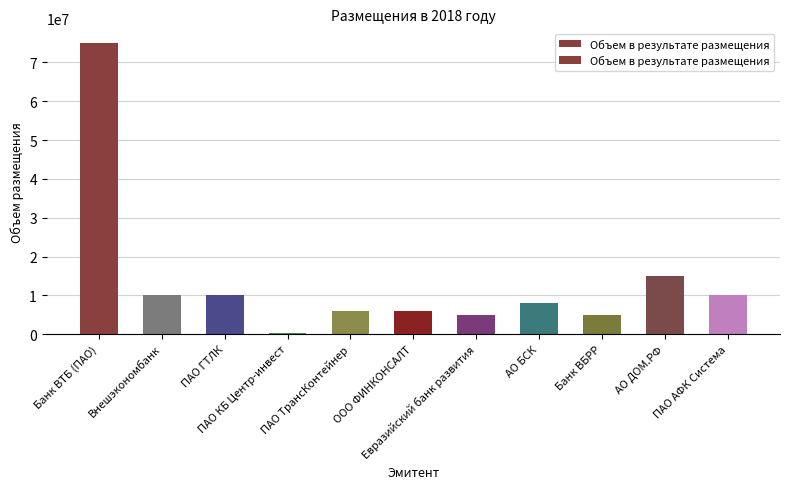

Reading left to right, what are all the values shown in this chart?

Банк ВТБ (ПАО)=75000000	Внешэкономбанк=10112000	ПАО ГТЛК=10000000	ПАО КБ Центр-инвест=226633	ПАО ТрансКонтейнер=6000000	ООО ФИНКОНСАЛТ=5900000	Евразийский банк развития=5000000	АО БСК=8000000	Банк ВБРР=5000000	АО ДОМ.РФ=15000000	ПАО АФК Система=10000000